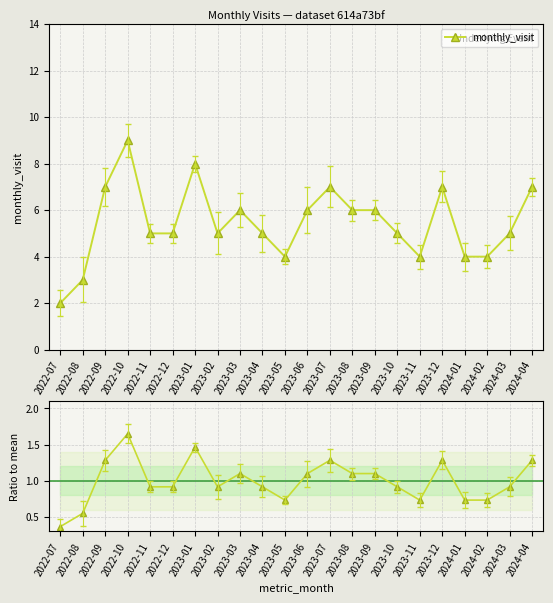

At which category does monthly_visit reach its first local peak?

2022-10